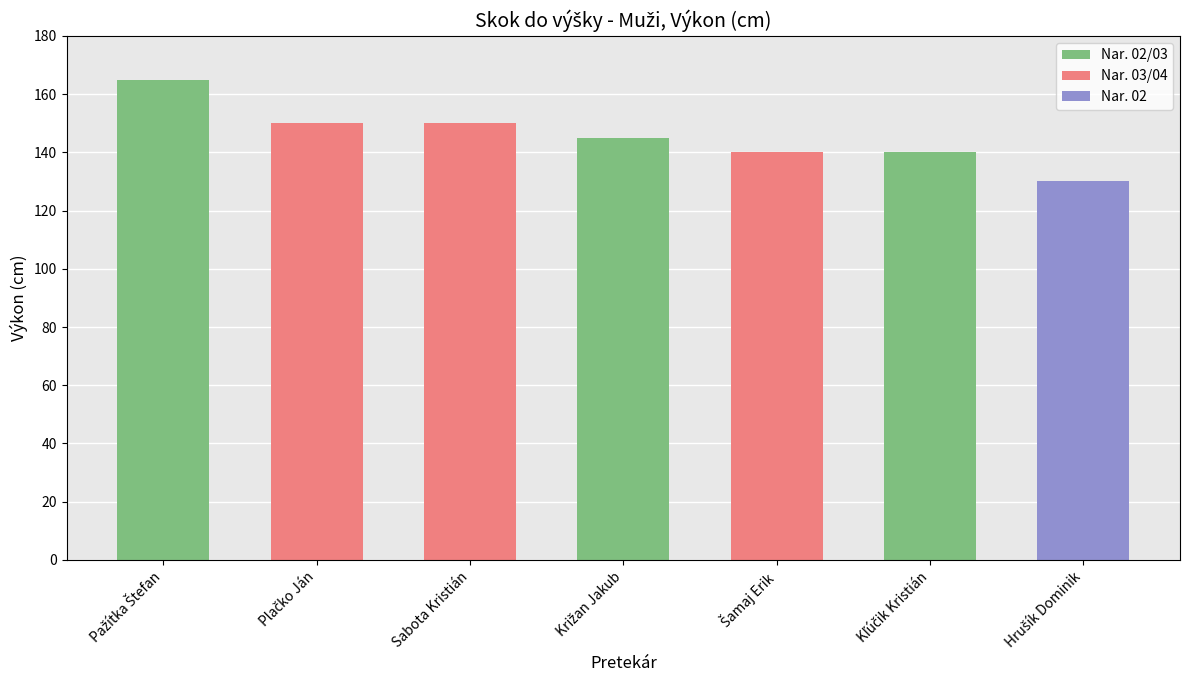

What is the minimum value shown in the chart?

130